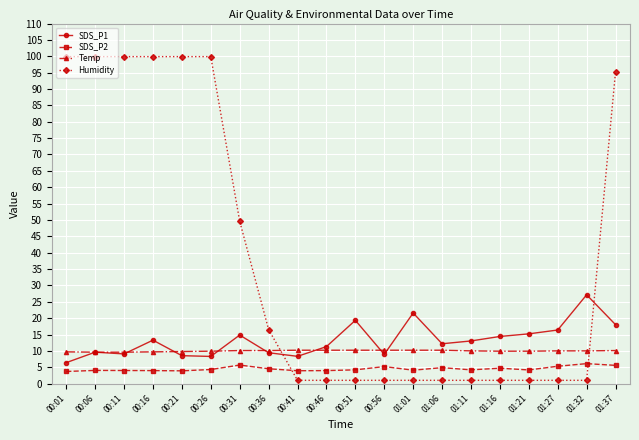

What is the label of the 11th point from the right?

00:46